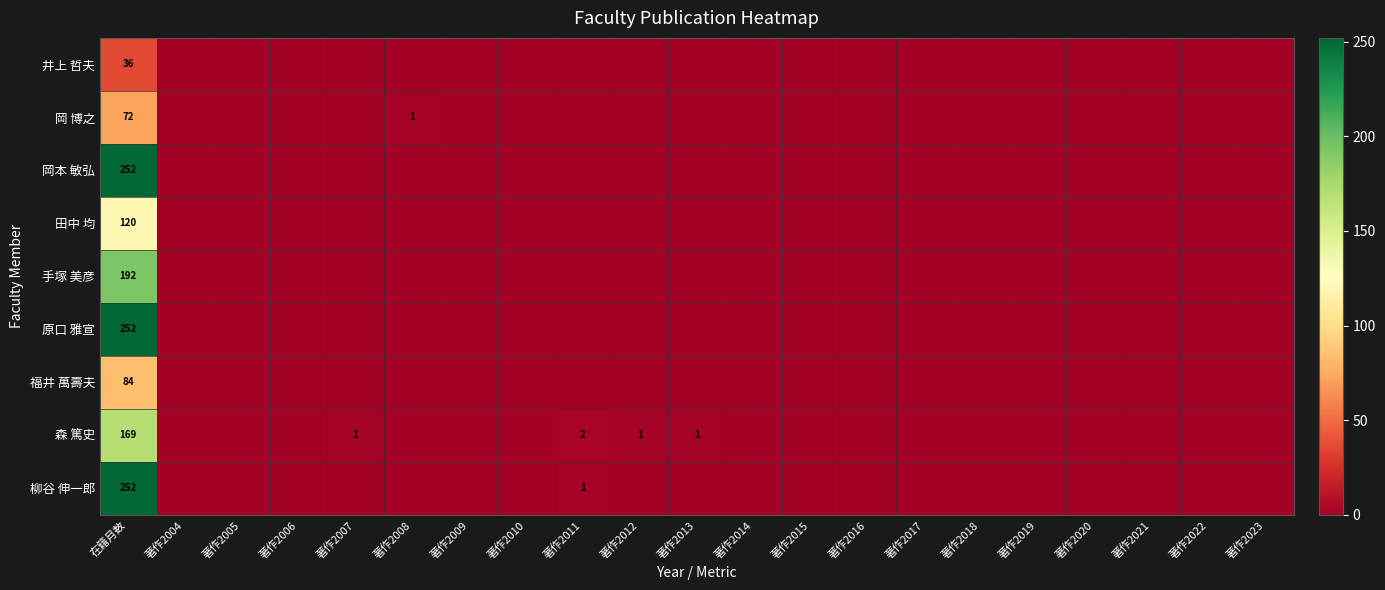

How many positive values does the 原口 雅宣 series have?

1